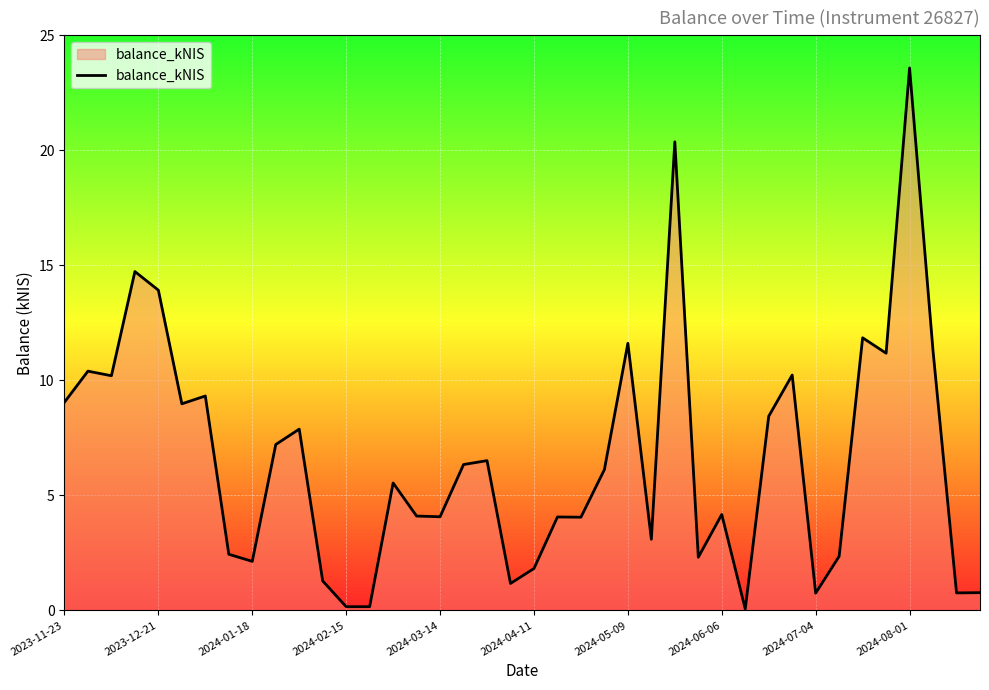

What is the maximum value shown in the chart?

23.6